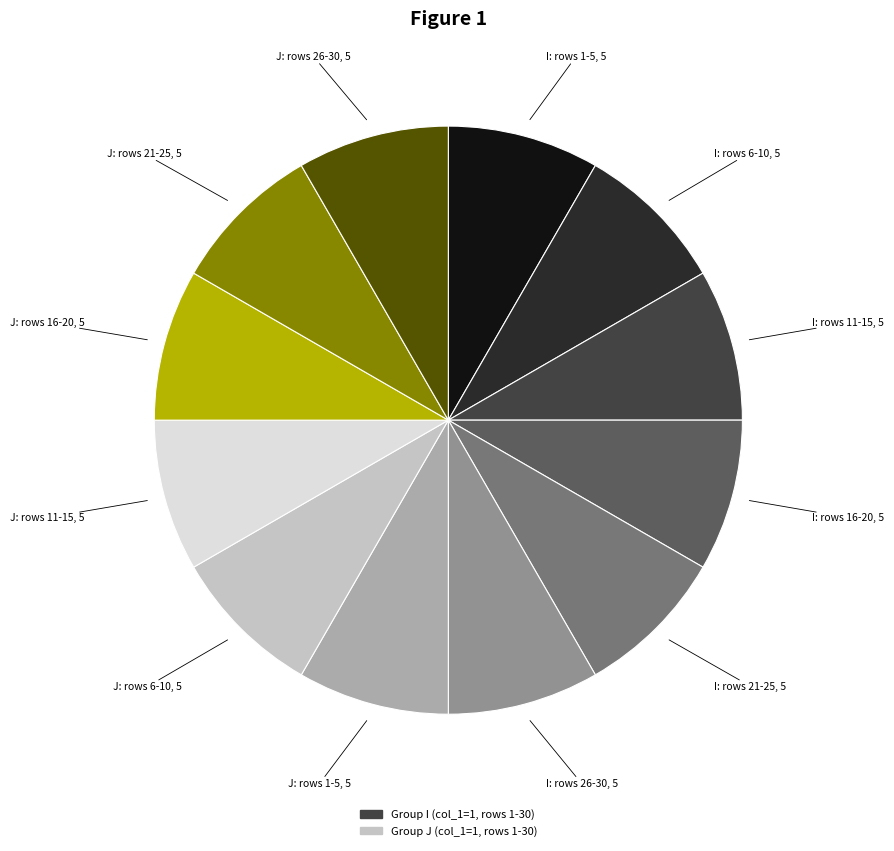

Is there a majority slice in this chart?

No